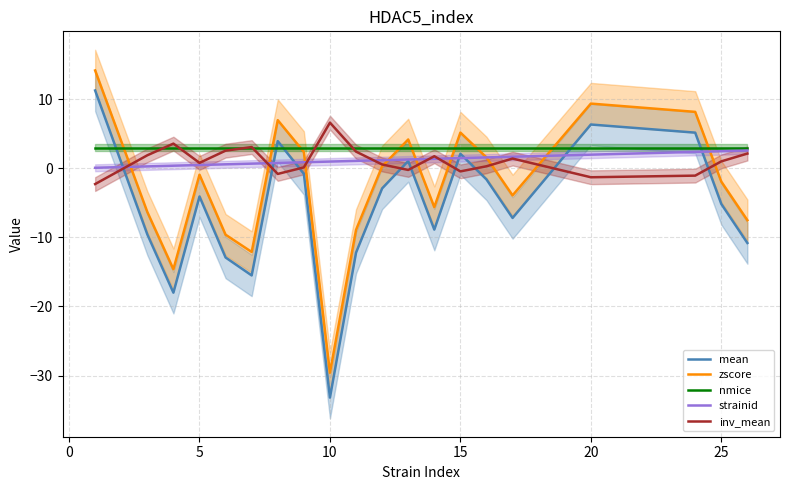

True or false: nmice and mean cross at least once.

True